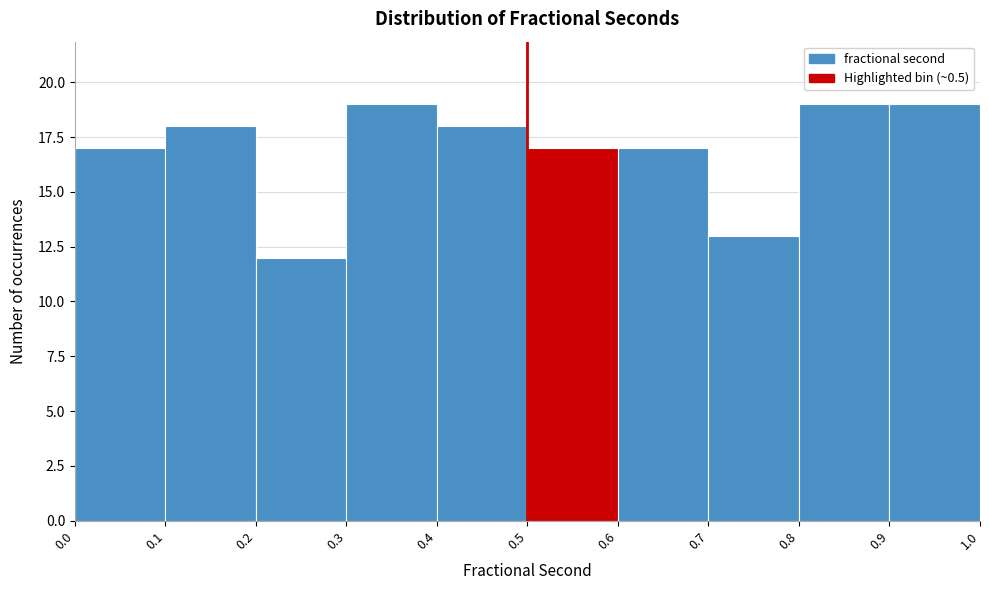

Reading left to right, list every bar in this chart as the range it spans on the x-axis followed by its height. The values are not printed on the chart, so give them approximately, as read against the axis.

0.0 to 0.1: 17
0.1 to 0.2: 18
0.2 to 0.3: 12
0.3 to 0.4: 19
0.4 to 0.5: 18
0.5 to 0.6: 17
0.6 to 0.7: 17
0.7 to 0.8: 13
0.8 to 0.9: 19
0.9 to 1.0: 19